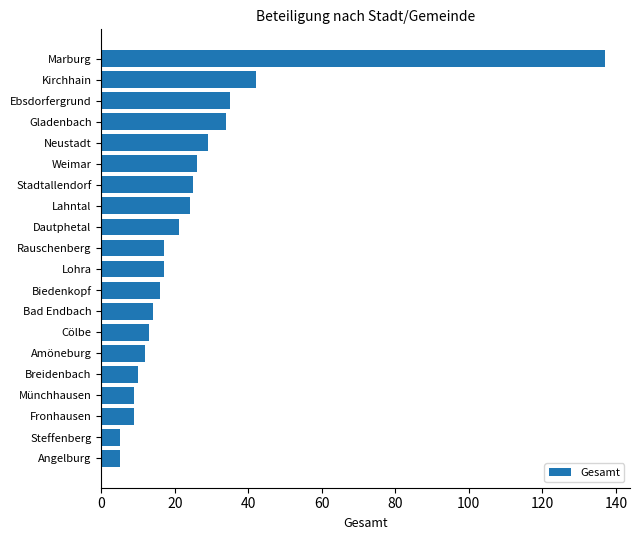

What is the difference between the second highest and second lowest values?

37